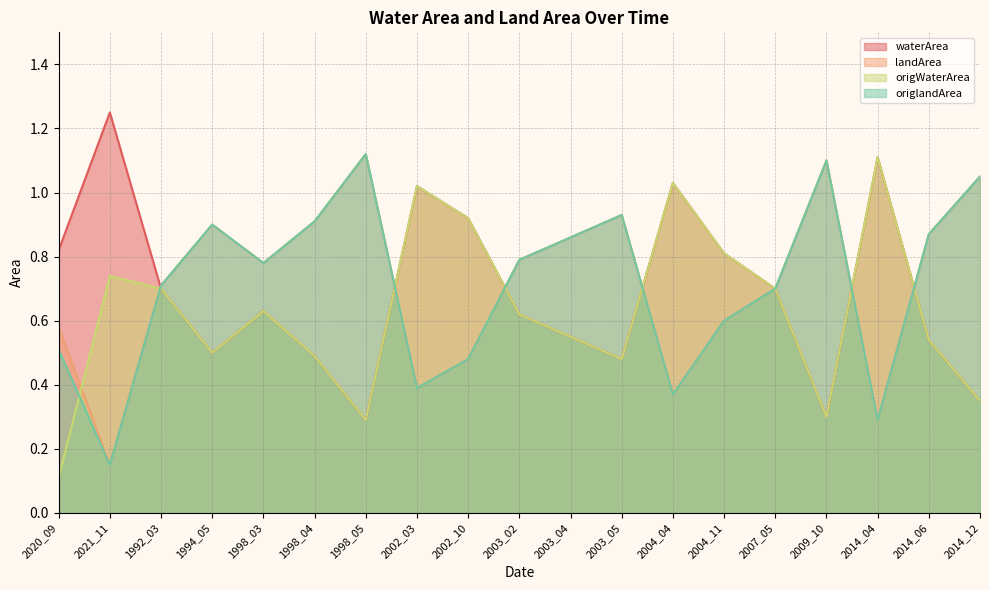

True or false: origWaterArea has a value of 0.6 at 2002_10.

False